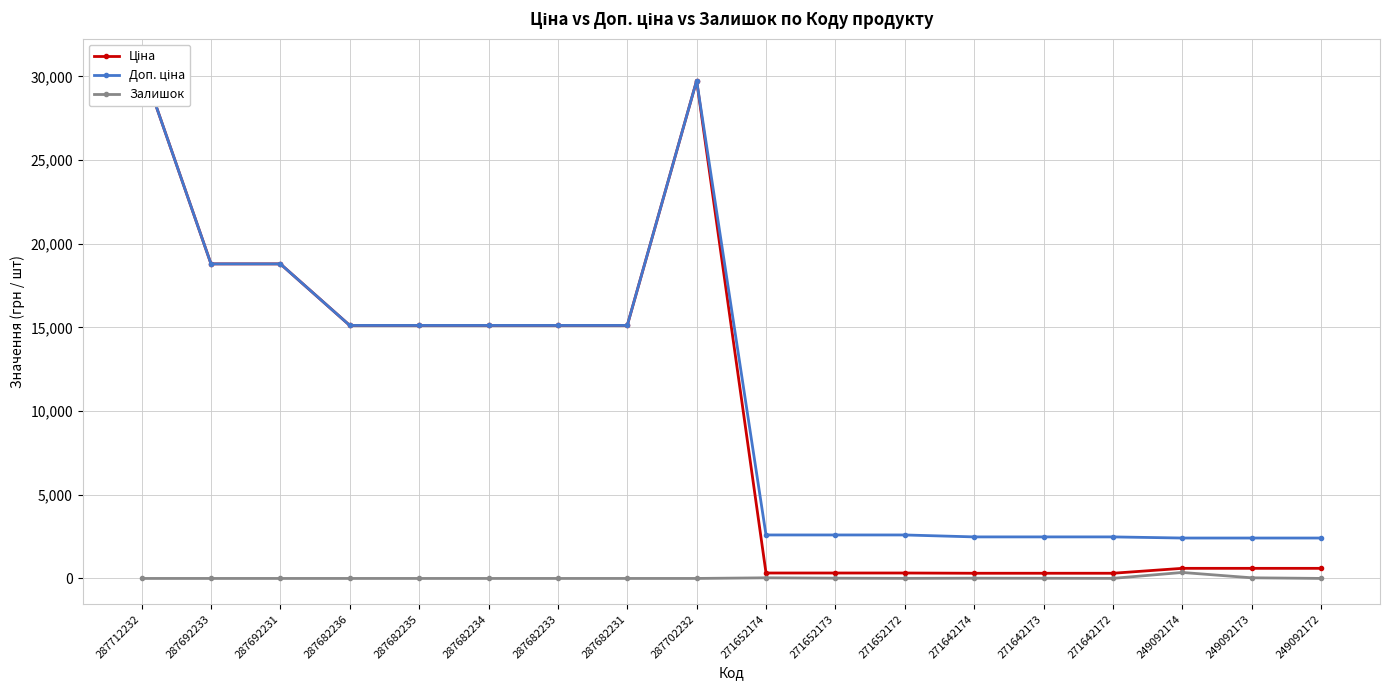

What is the average value of the Доп. ціна series?

10896.9